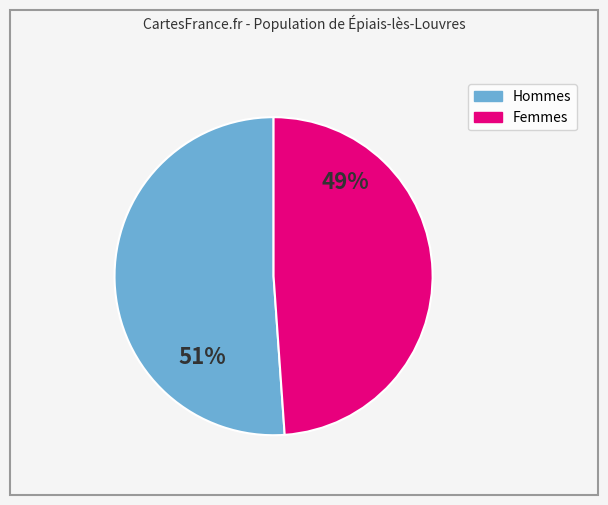

To the nearest percent, what is the average slice percentage?

50%